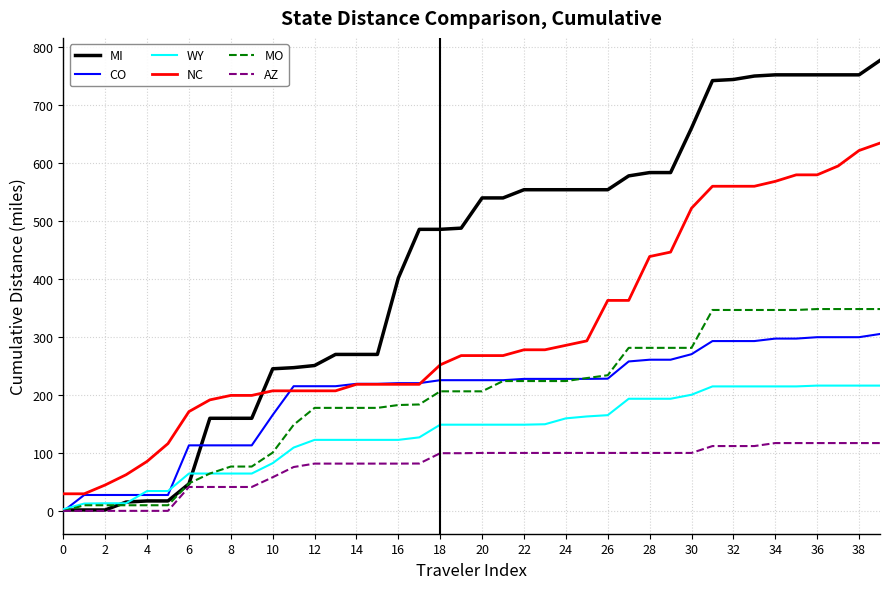

What is the highest value of the NC series?

634.1